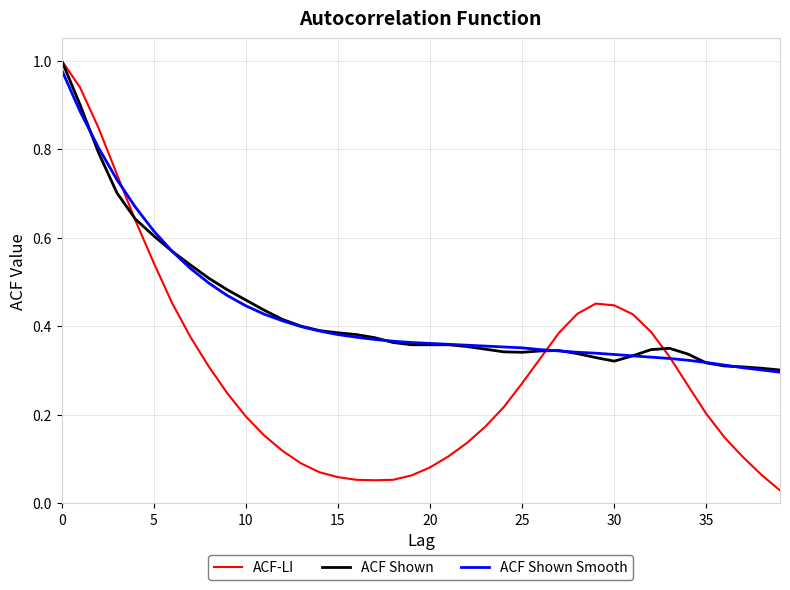

What is the sum of all ACF Shown values?

17.4